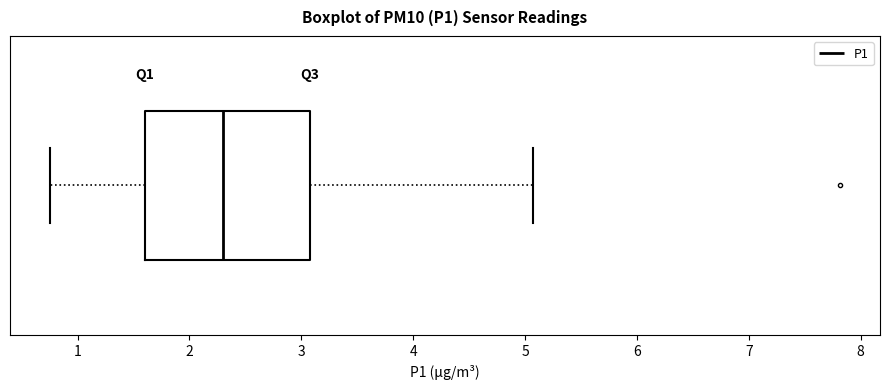

Transcribe this box plot: give where the median line is, the range the box spans, and where the two whiskers end, as read against the x-axis. The values are not printed on the chart, so give them approximately, as read against the axis.

median 2.3, box 1.6 to 3.1, whiskers 0.8 to 5.1